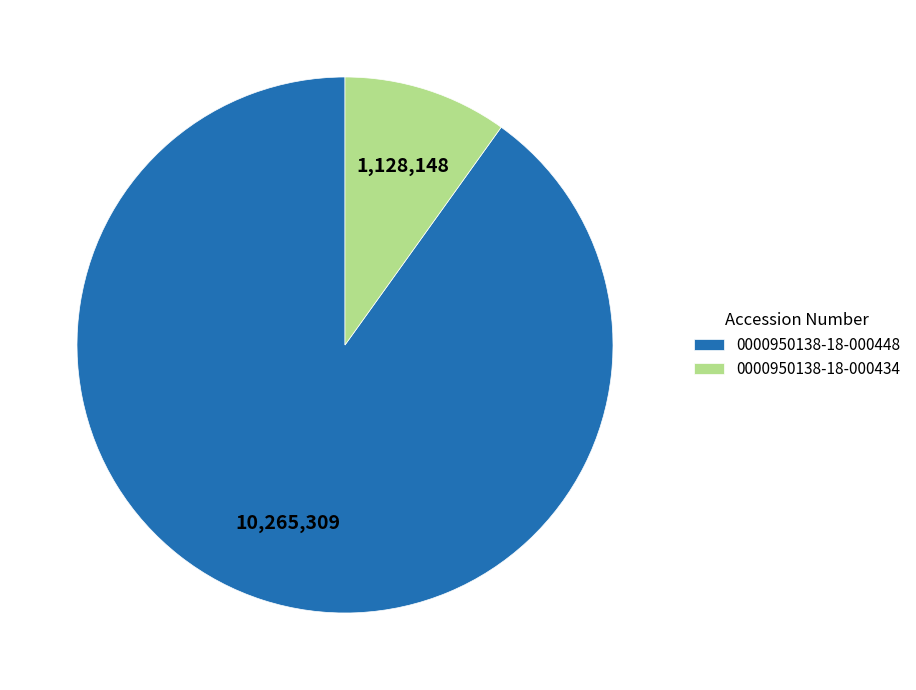

Combined, do 0000950138-18-000434 and 0000950138-18-000448 account for over 50%?

Yes